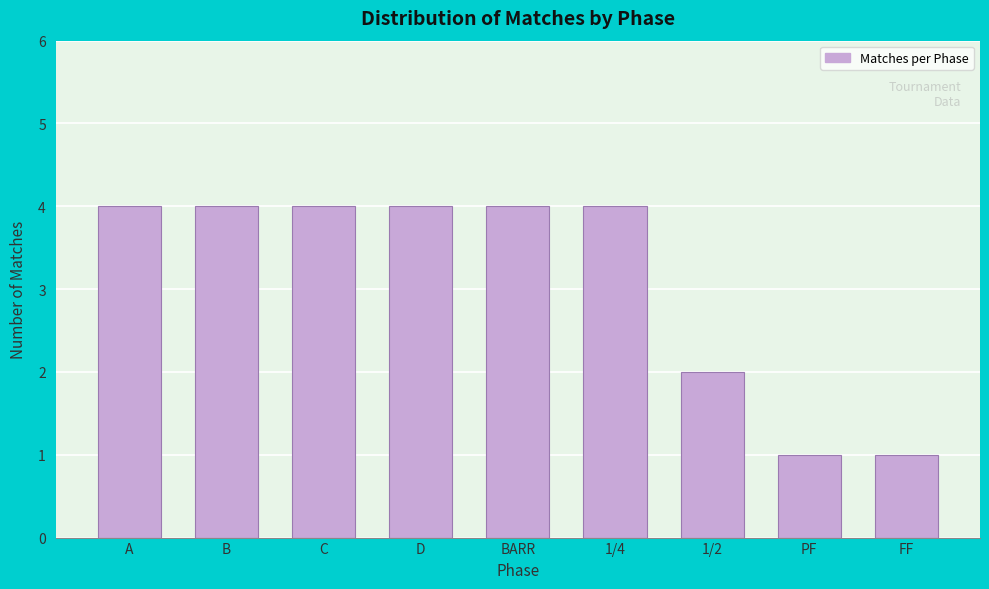

Reading left to right, what are all the values shown in this chart?

A=4	B=4	C=4	D=4	BARR=4	1/4=4	1/2=2	PF=1	FF=1